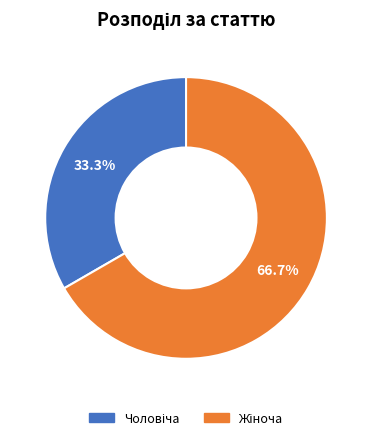

Is there a majority slice in this chart?

Yes